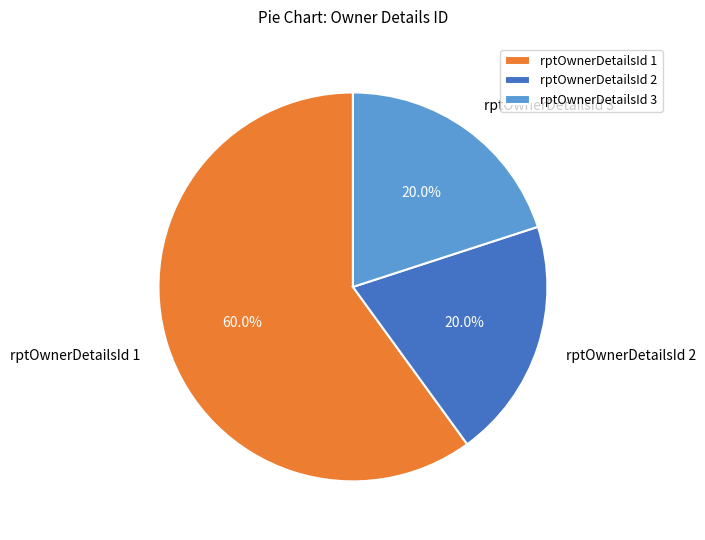

What is the ratio of the value at rptOwnerDetailsId 2 to the value at rptOwnerDetailsId 3?

1.0